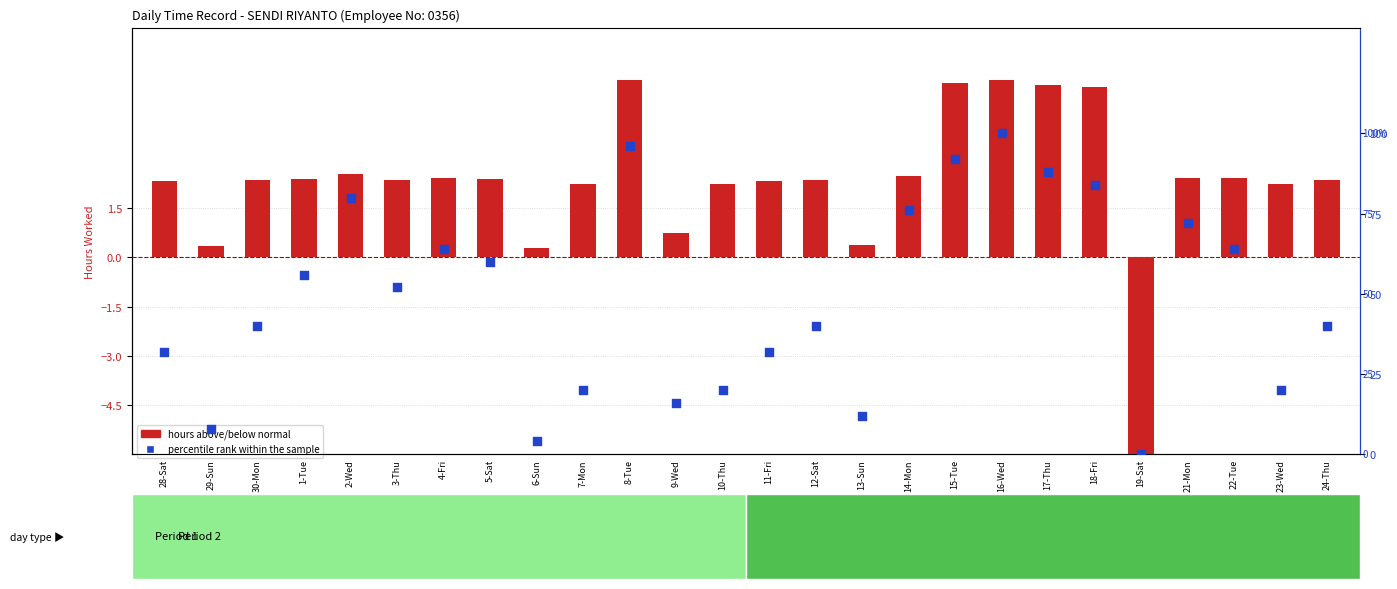

At which category is the sum across all series the highest?

16-Wed